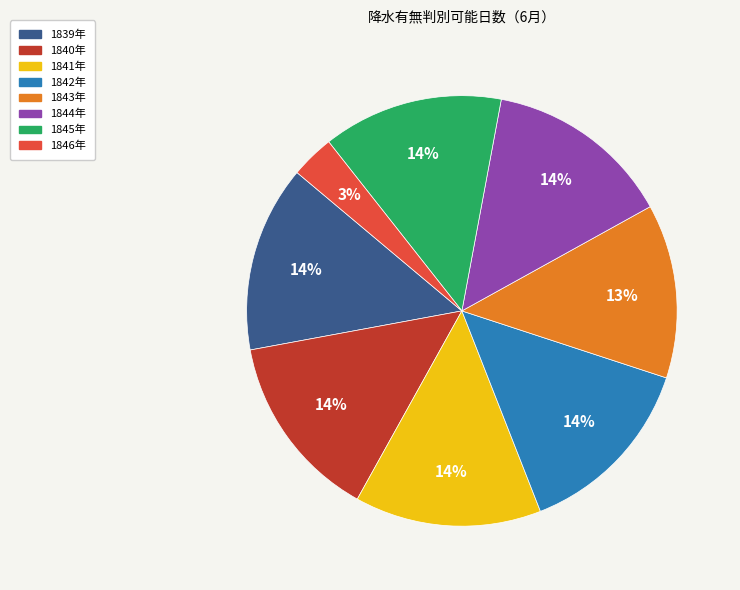

Count the number of slices in the pie.

8